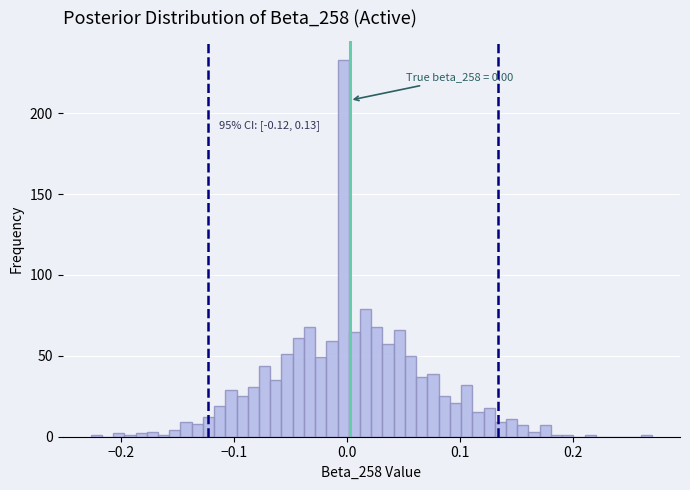

Around what value on the x-axis is the tallest bar? Give the approximate position of its centre, as read against the axis.

0.00